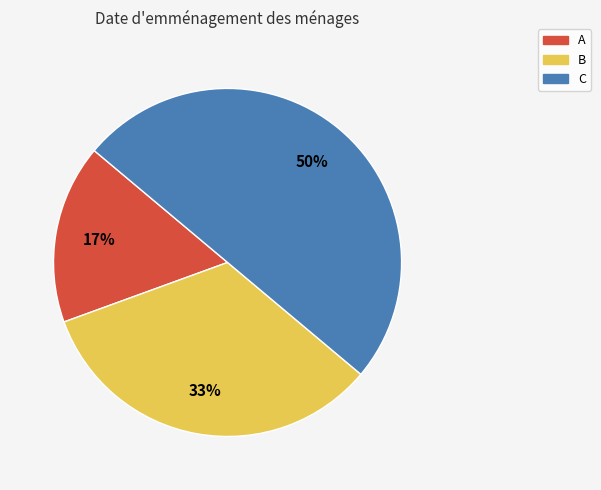

Does A represent more than half of the total?

No